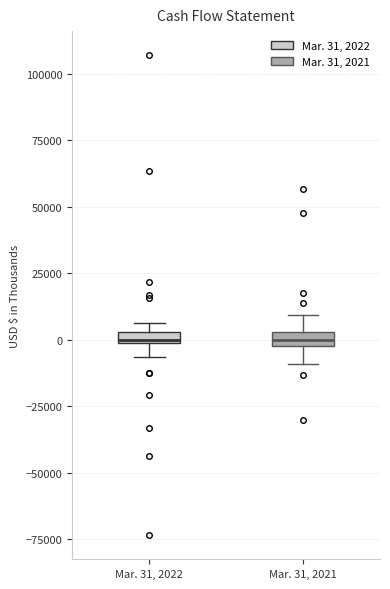

Where is the lower edge of the box for Mar. 31, 2022 on the y-axis? The values are not printed on the chart, so give them approximately, as read against the axis.

0